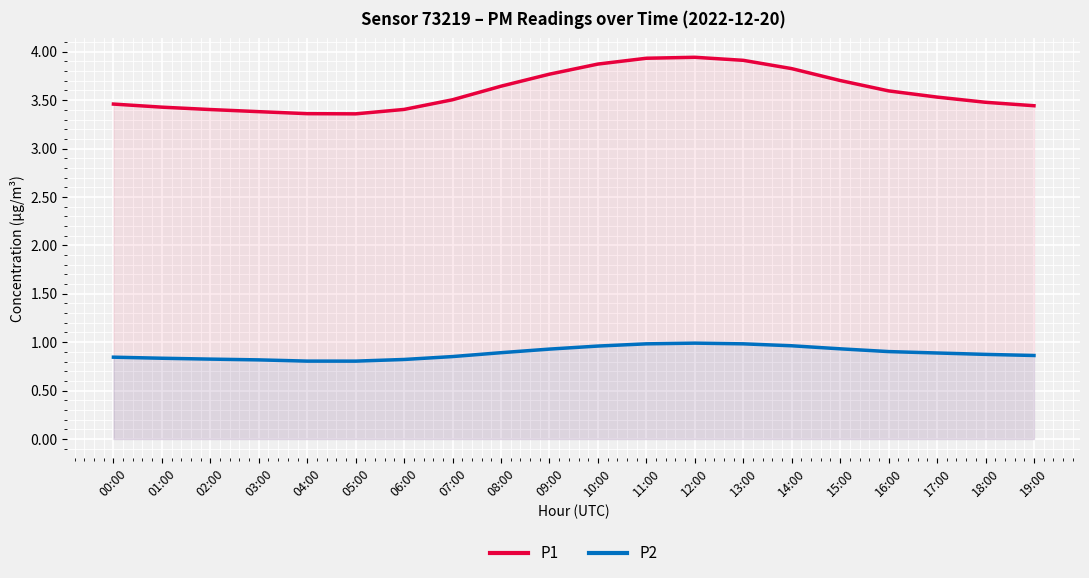

True or false: P1 and P2 intersect in this chart.

False